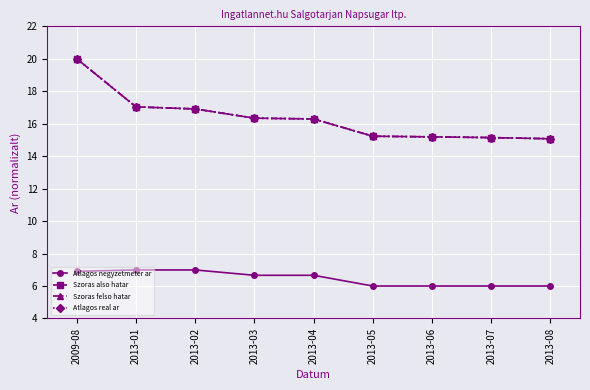

What is the minimum value shown in the chart?

6.0